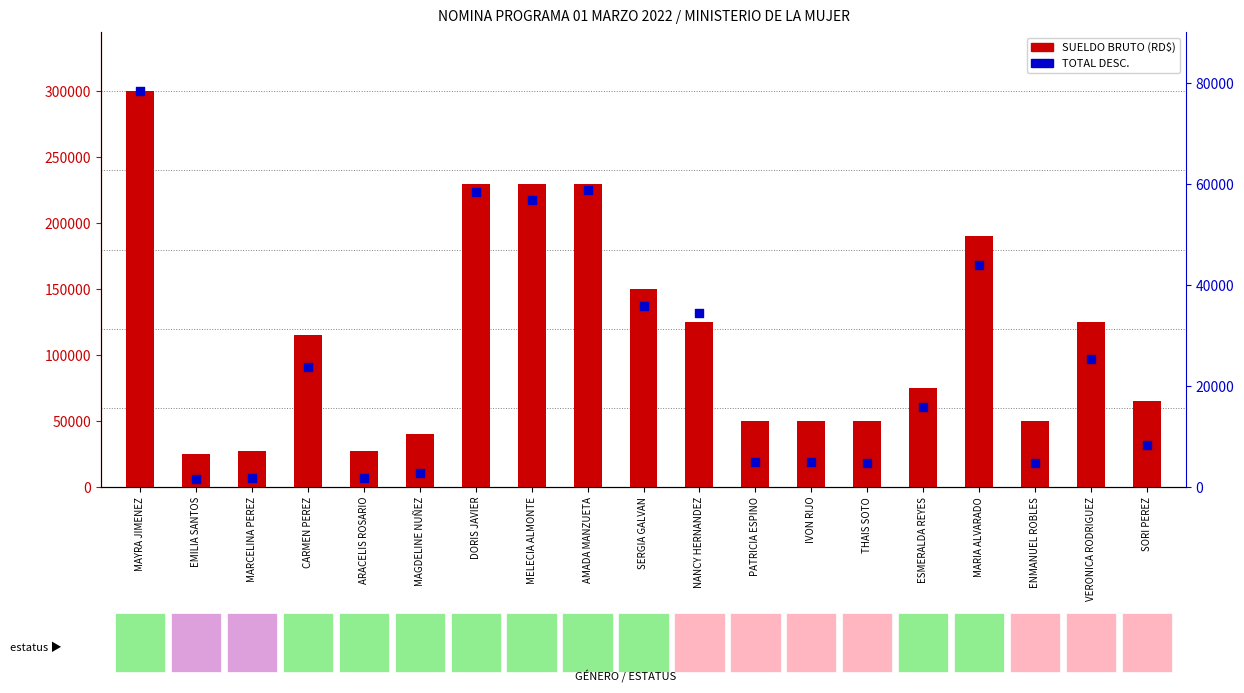

Which series has the largest Y range (max minus min)?

SUELDO BRUTO (RD$)